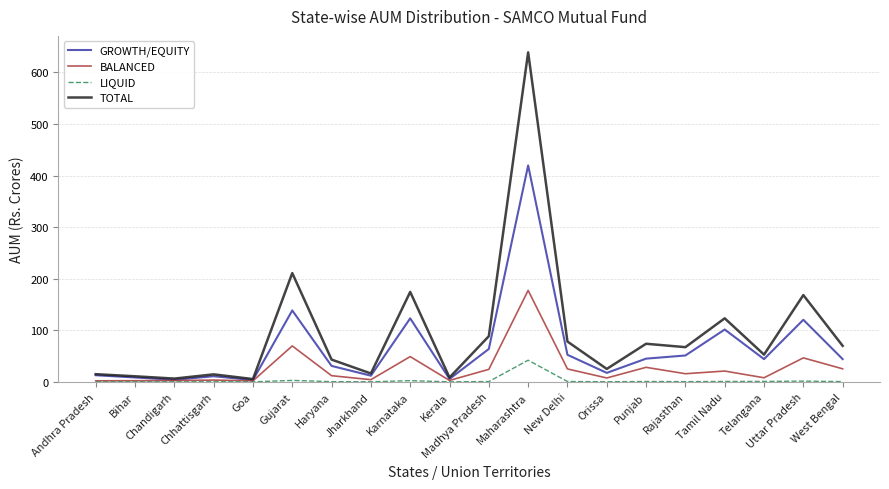

How many lines are shown in the chart?

4